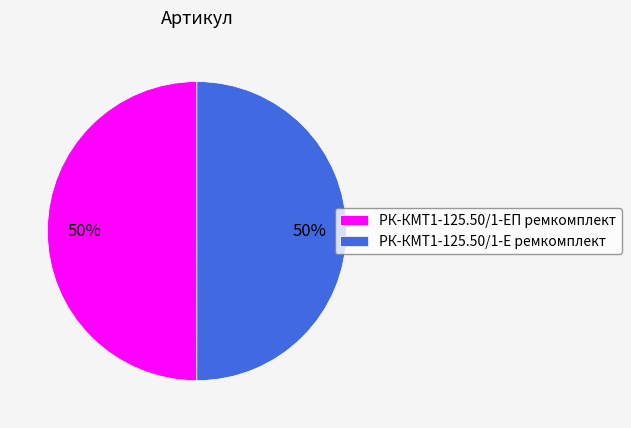

Count the number of slices in the pie.

2